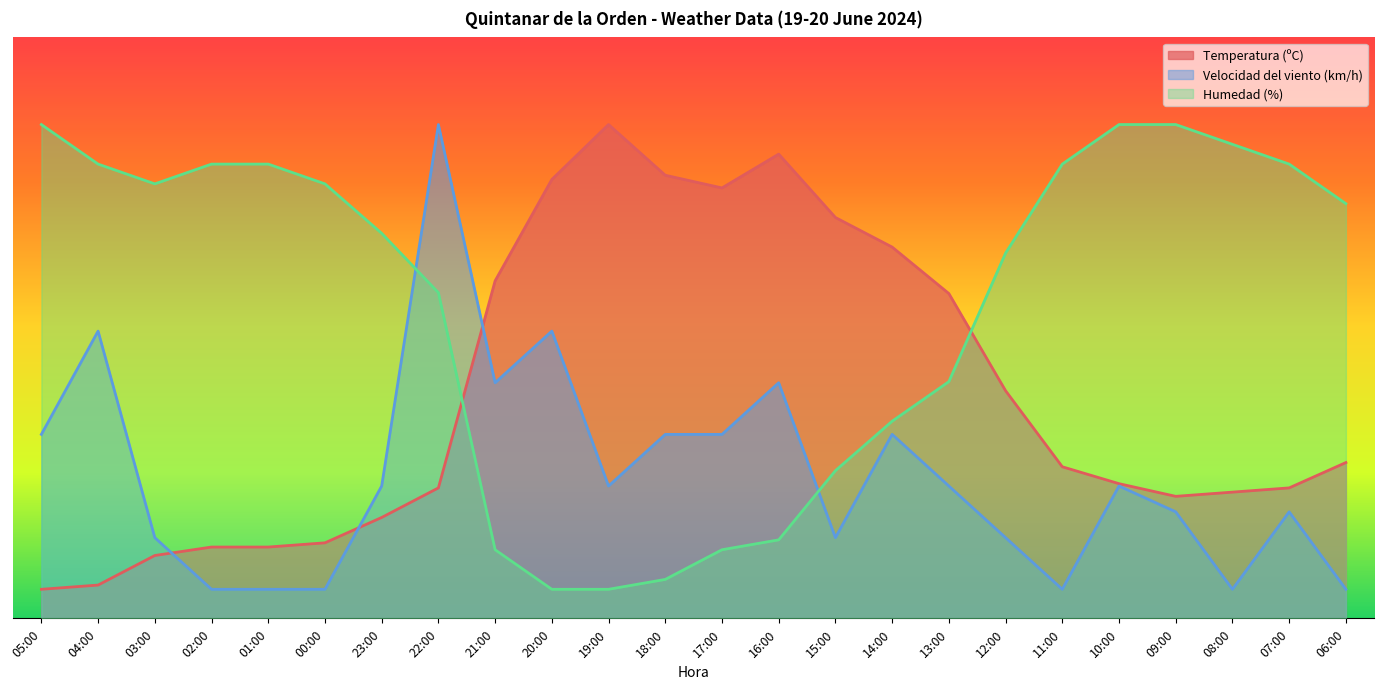

True or false: Velocidad del viento (km/h) has more than 2 interior local peaks.

True